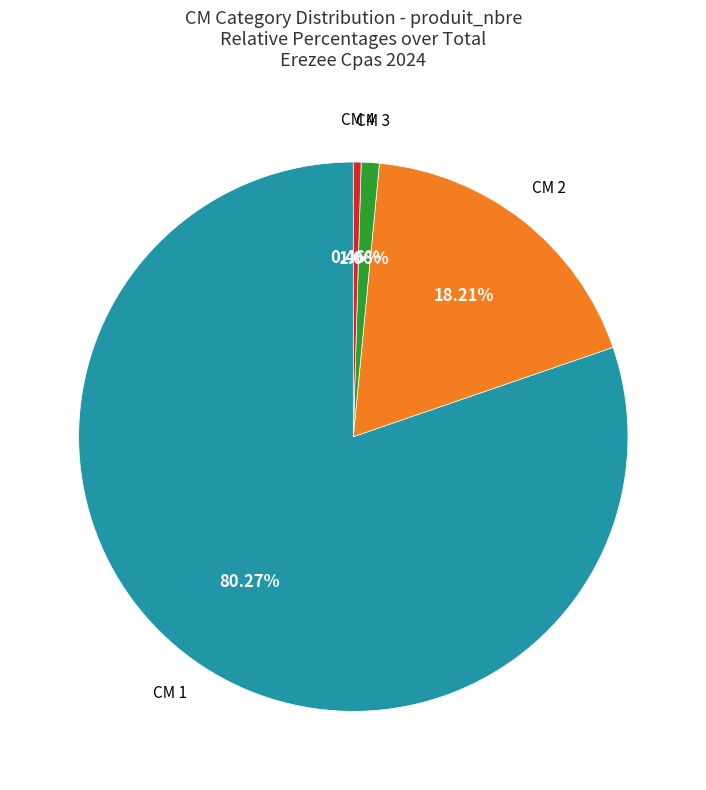

Rank the categories by value from lowest to highest.

CM 4, CM 3, CM 2, CM 1